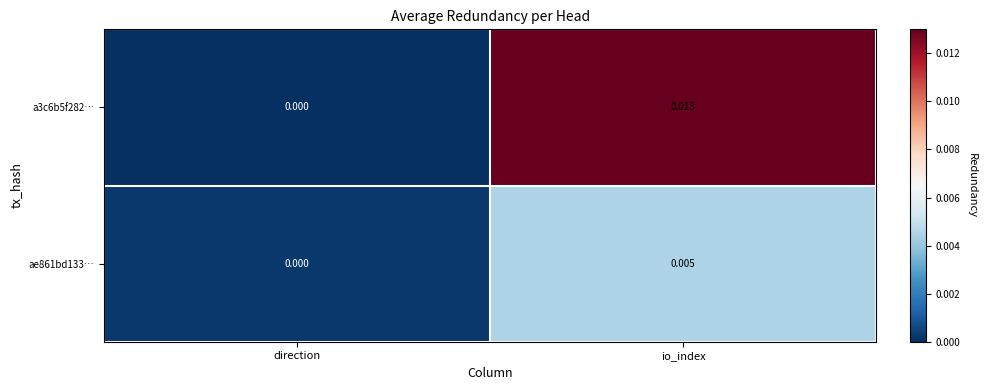

List the series in order of their peak value, lowest first.

ae861bd133…, a3c6b5f282…